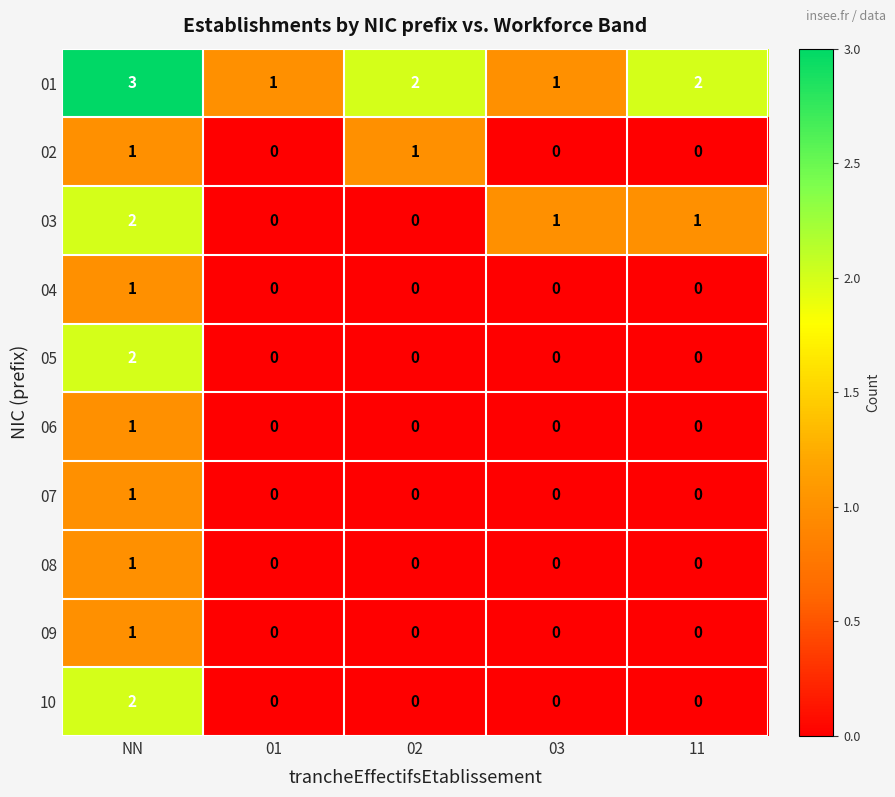

How many data points does each series have?

5